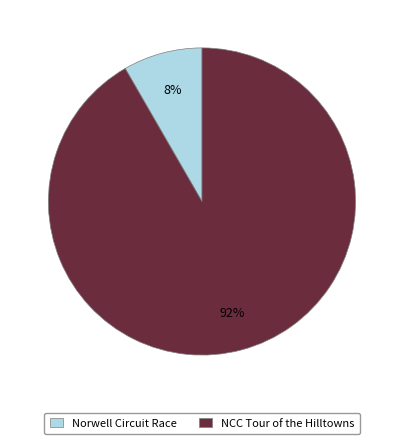

Which category accounts for the majority?

NCC Tour of the Hilltowns